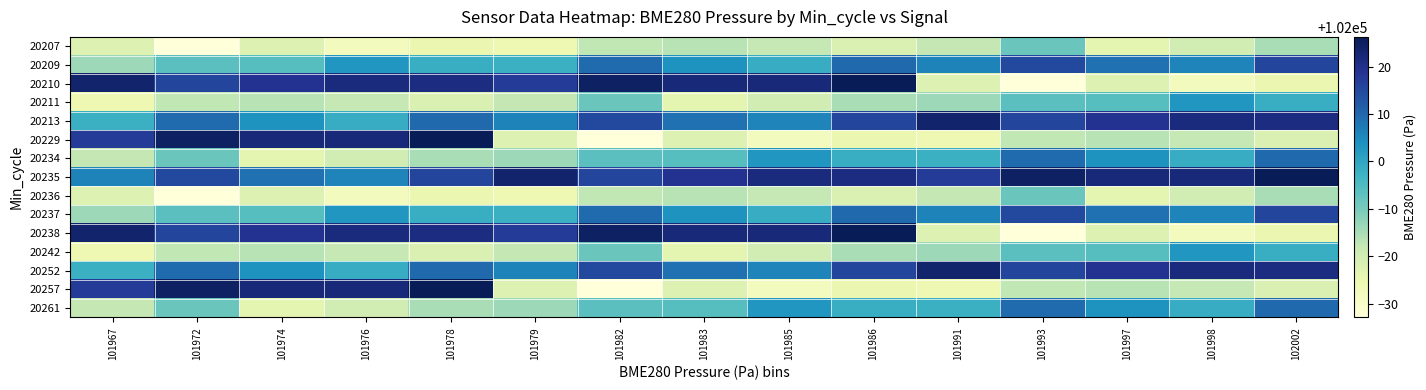

Which category has the lowest value across all series?

101972